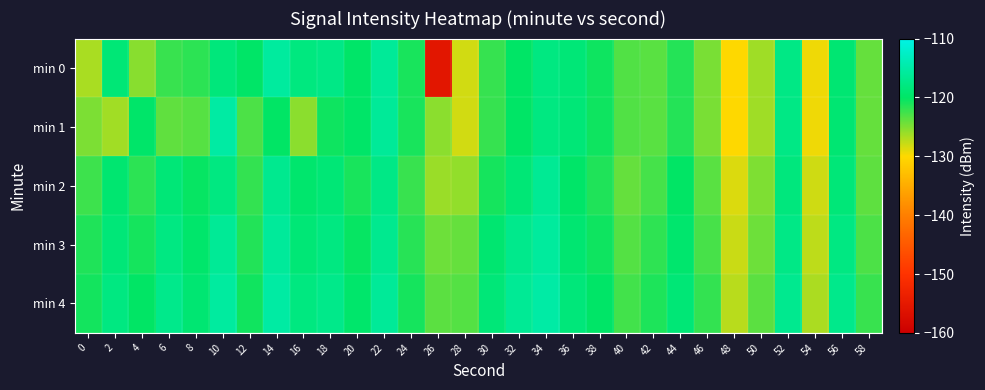

What is the total value across all series at 28?

-629.5